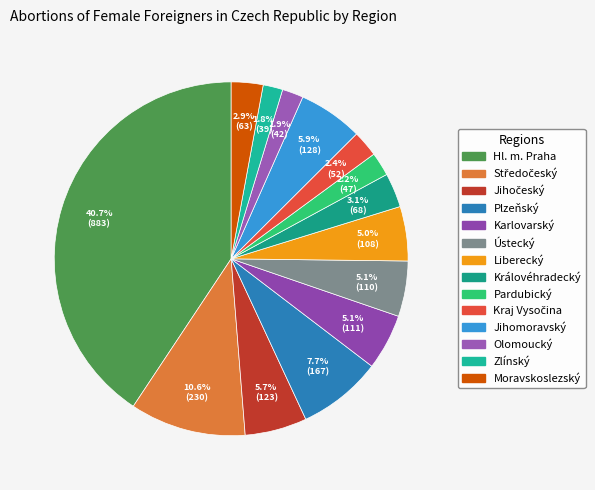

What percentage is the Liberecký slice, to the nearest percent?

5%